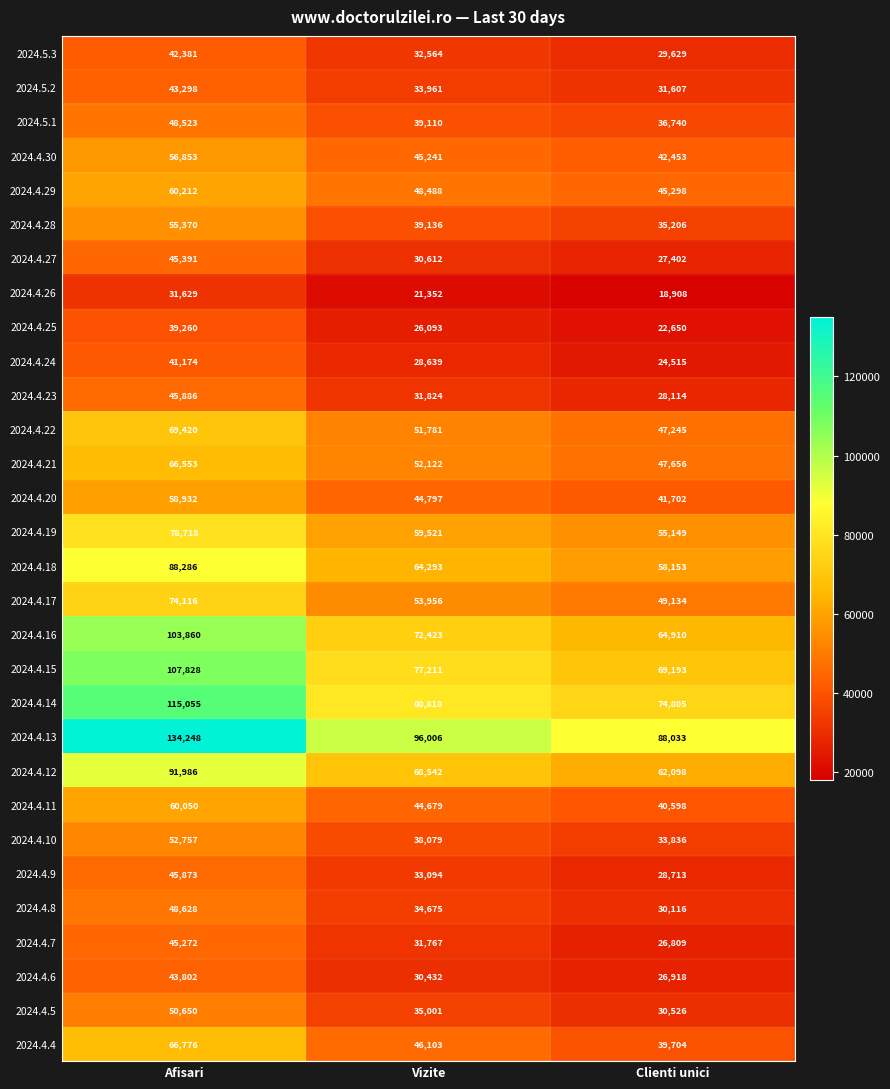

How many data points in 2024.4.21 are less than 52122?

1